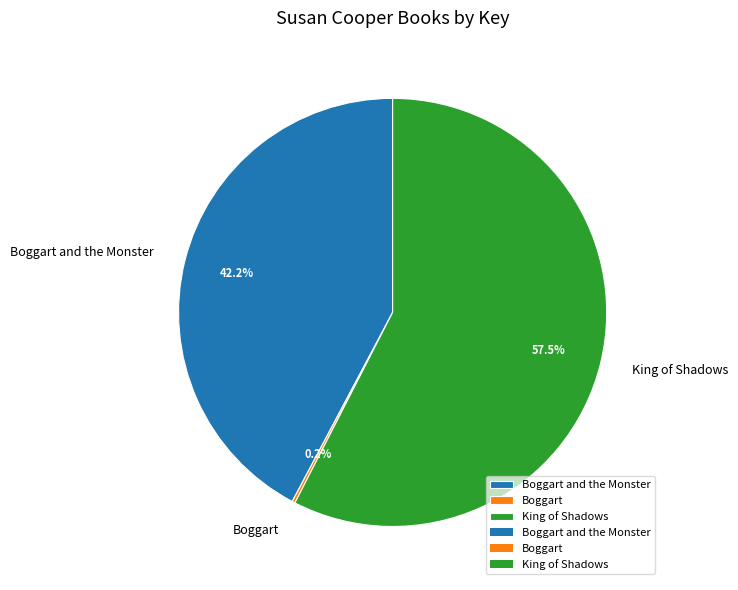

Does King of Shadows account for over 50% of the chart?

Yes